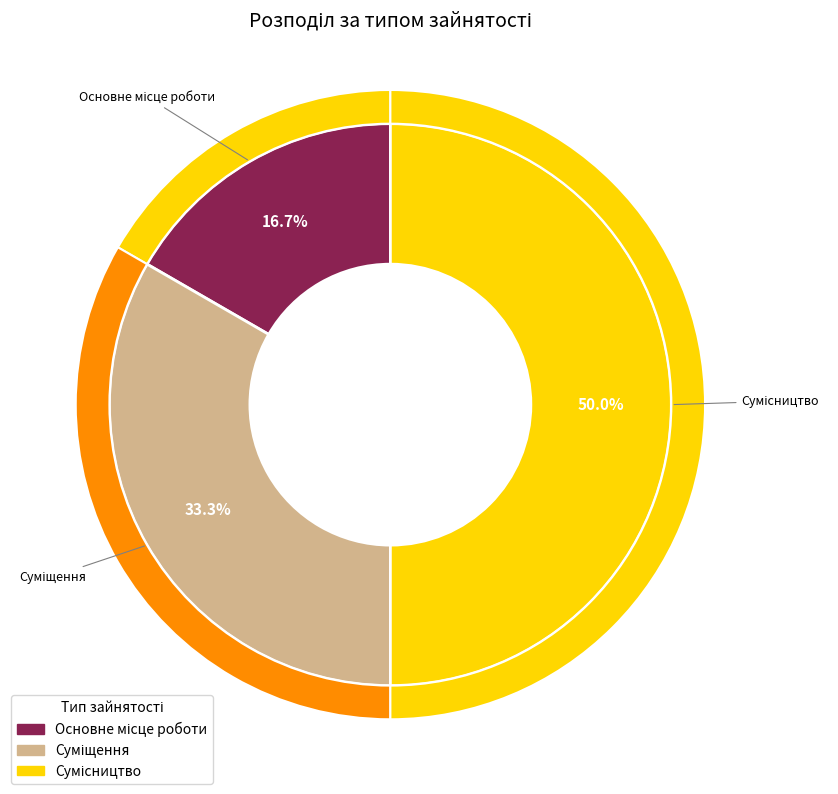

What percentage is the Сумісництво slice, to the nearest percent?

50%